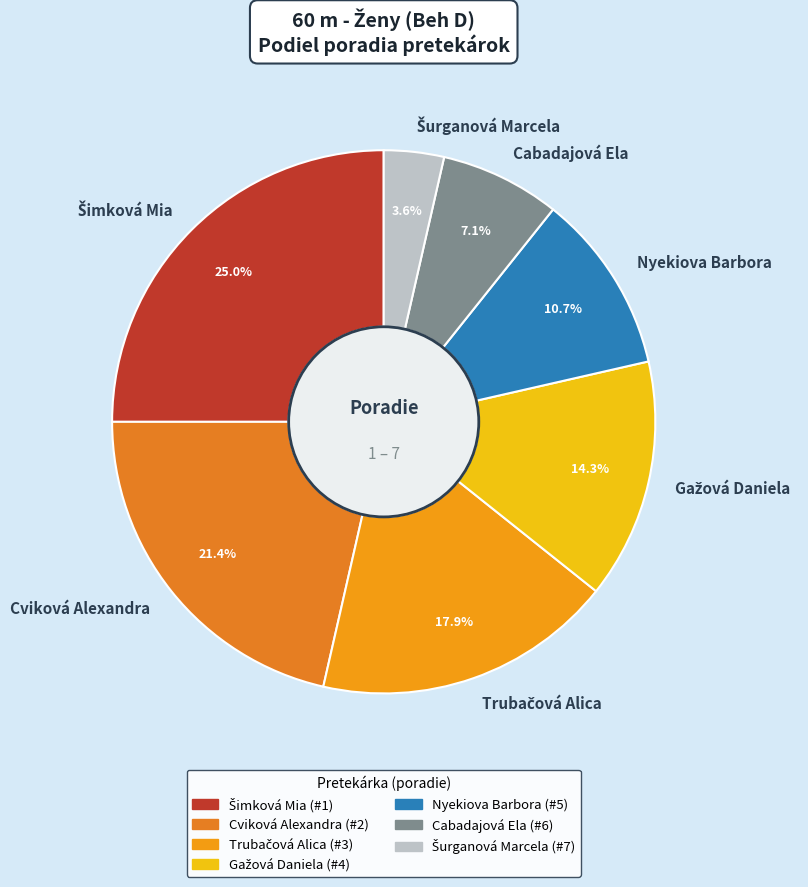

How many segments does this pie chart have?

7